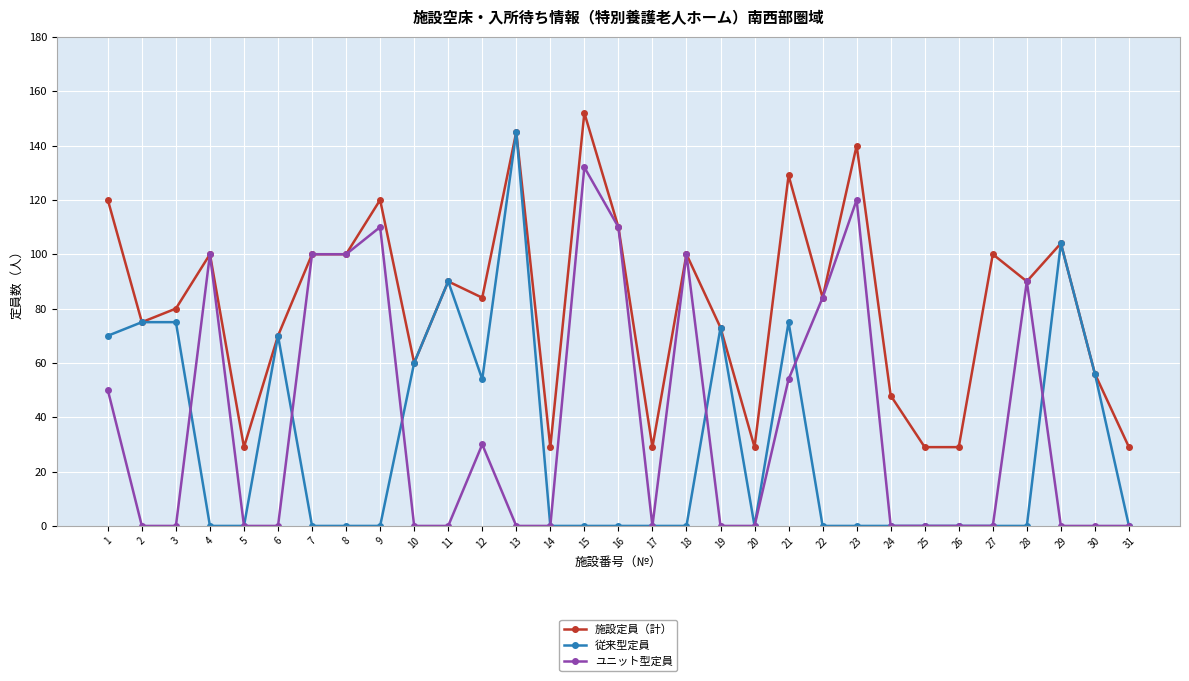

At how many categories does at least one series exceed 57?

22